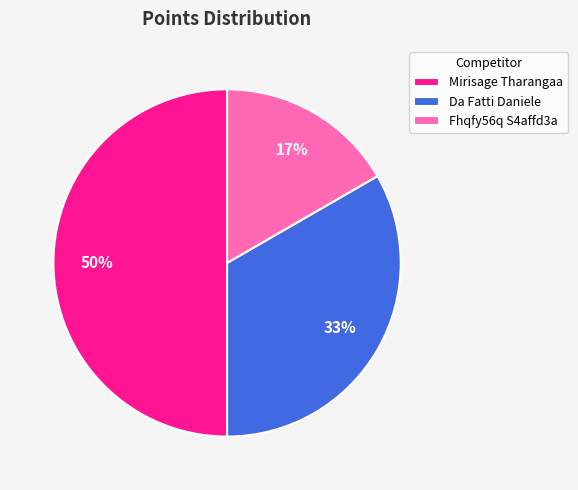

How many segments does this pie chart have?

3